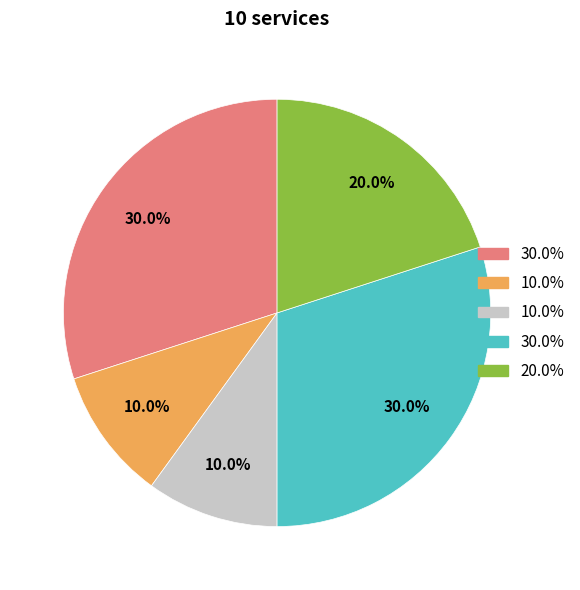

Does any single category account for the majority?

No